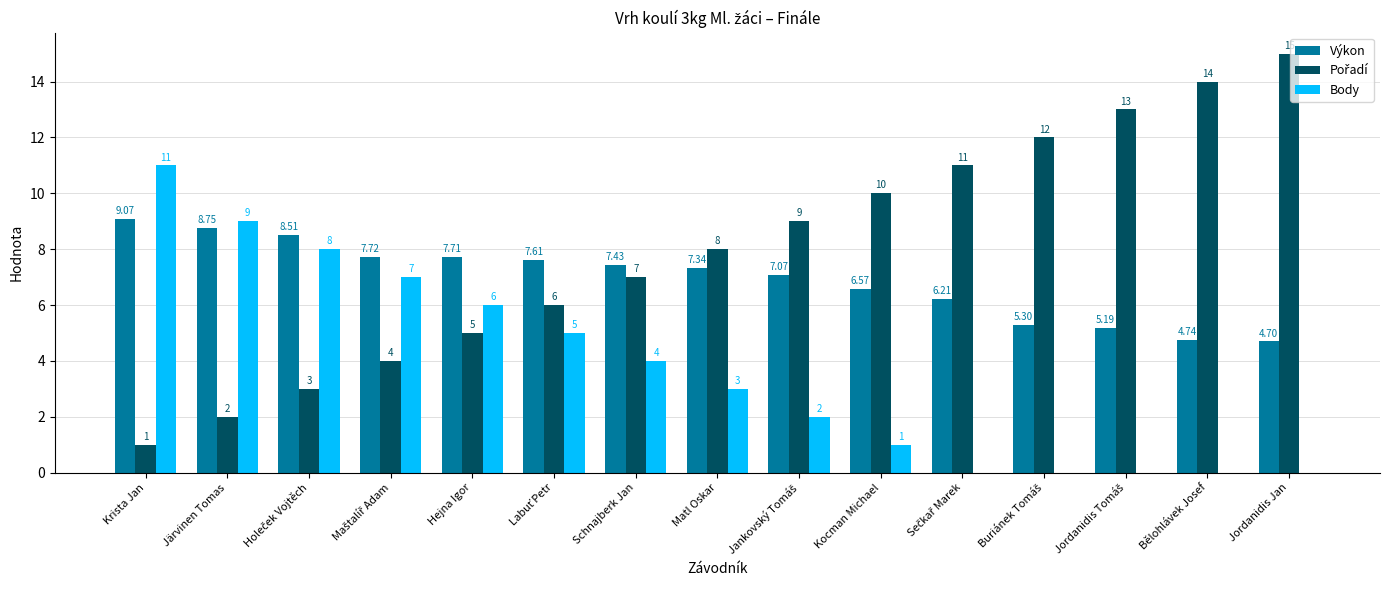

At which label does Výkon first exceed 7?

Krista Jan